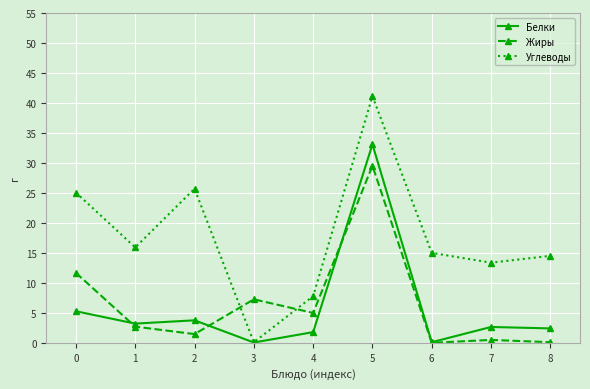

What is the value of the Углеводы point at the 5th from the left?

7.8